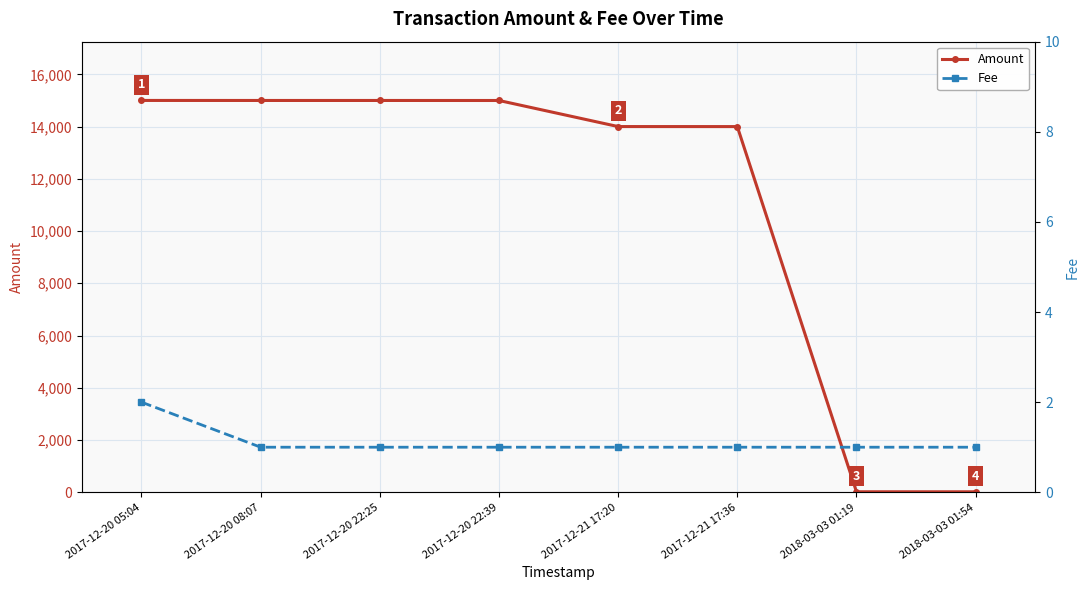

At which label does Amount first exceed 14998?

2017-12-20 05:04